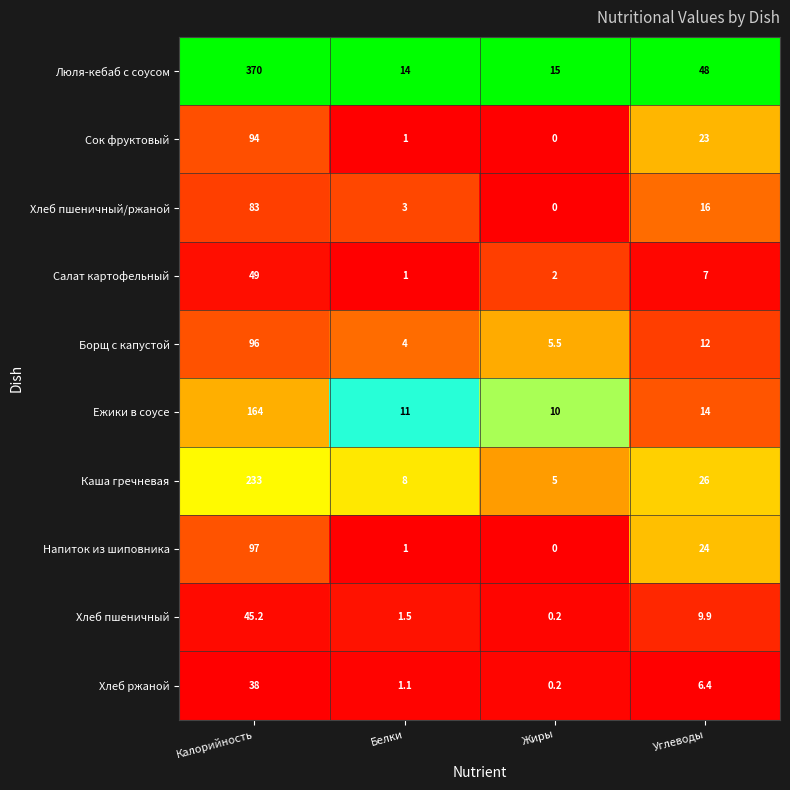

How many series are shown in this chart?

10